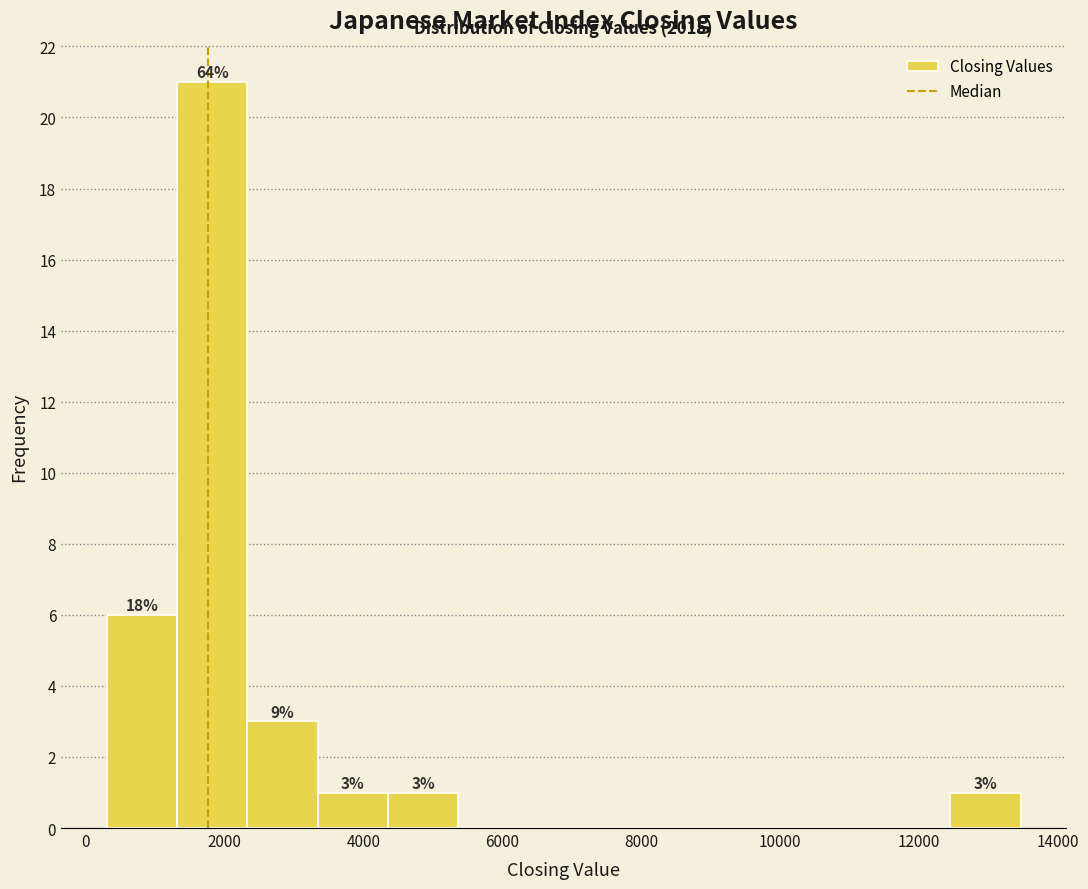

Which range on the x-axis has the tallest bar?

1400 to 2400